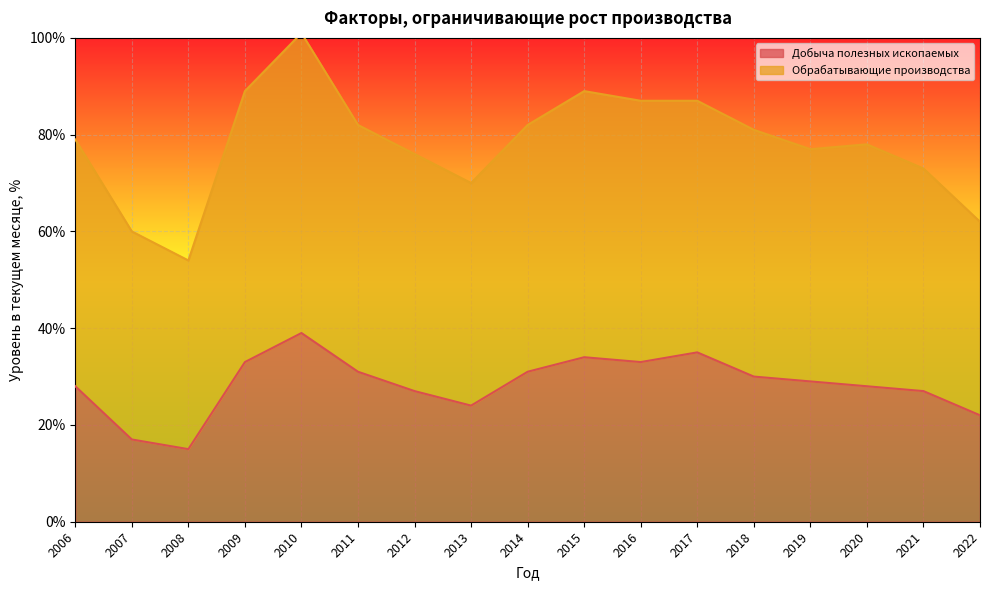

What is the average value of the Обрабатывающие производства series?

78